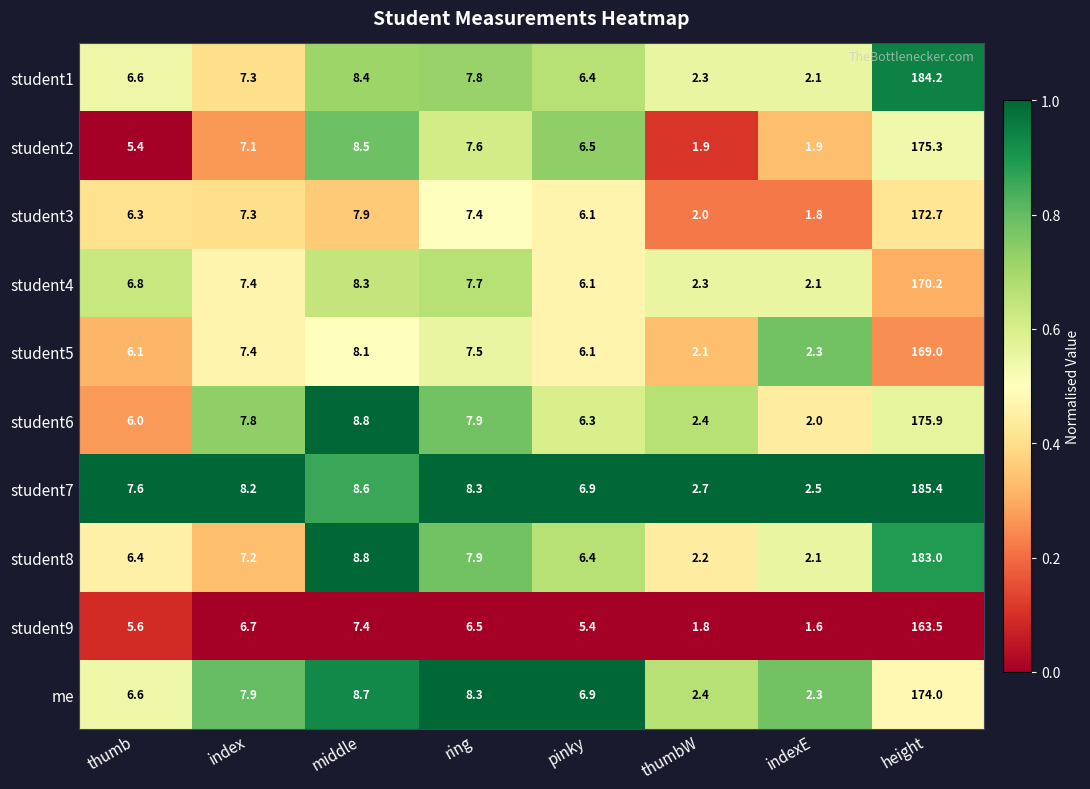

Which series has the largest total across all categories?

student7